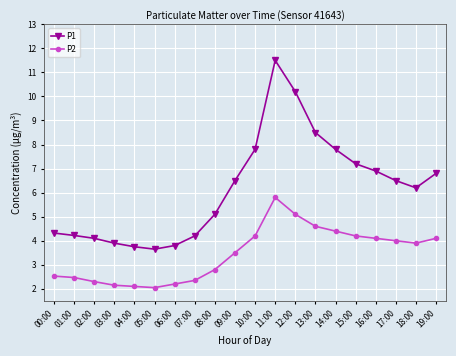

True or false: P2 and P1 cross at least once.

False